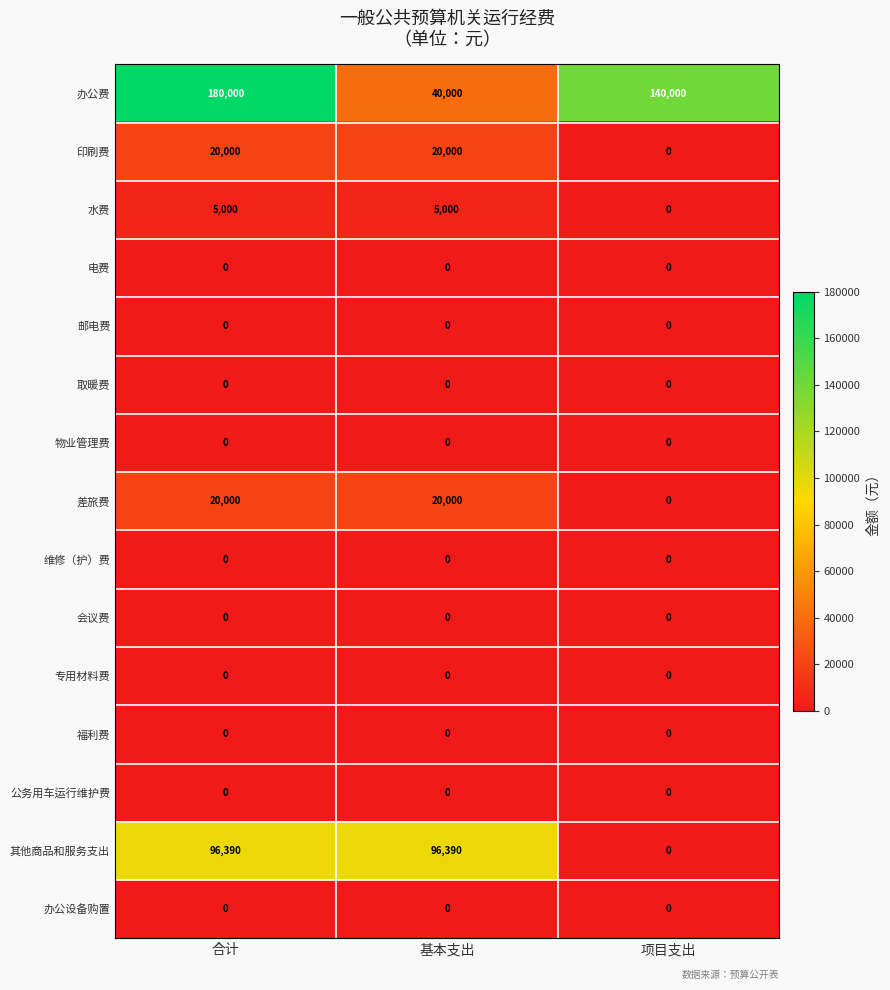

At which label does 办公费 first exceed 140000?

合计